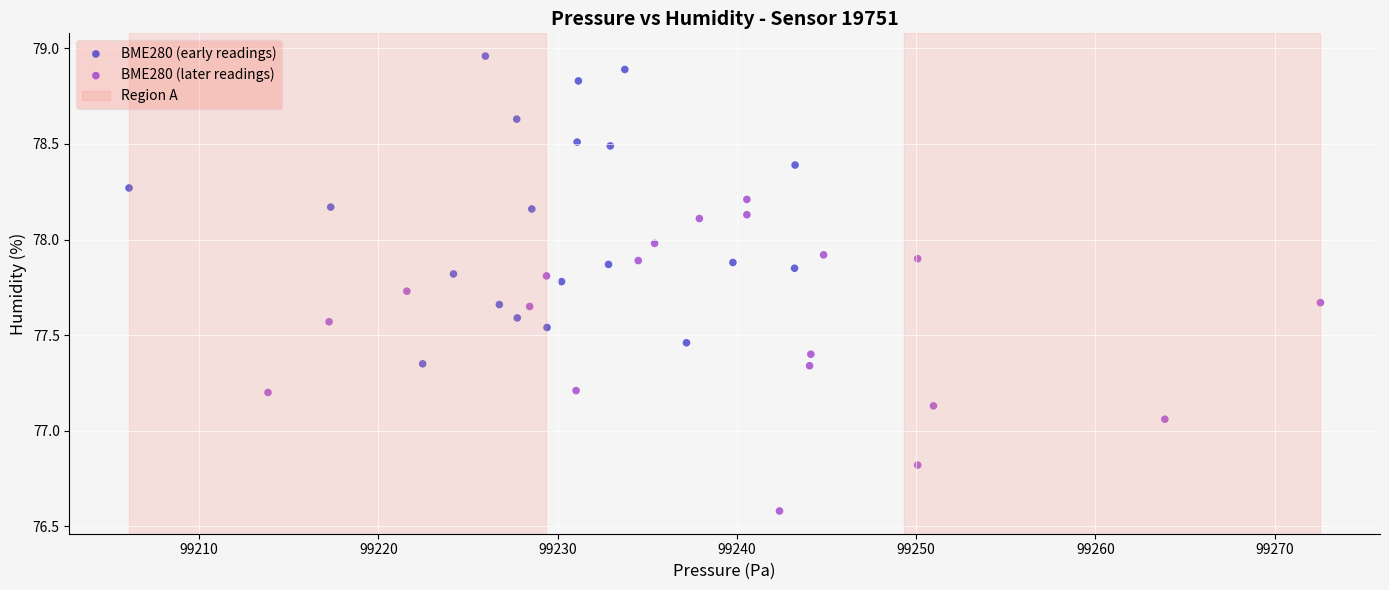

Which series contains the lowest Y value?

BME280 (later readings)